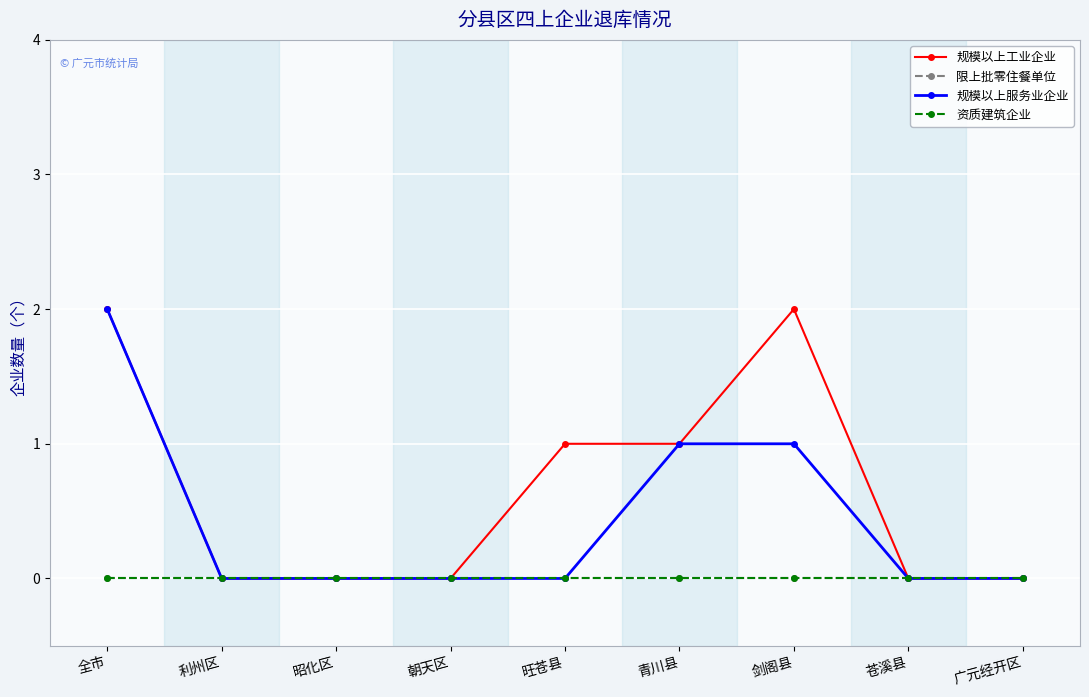

Is this an area chart (filled region under the line)?

No